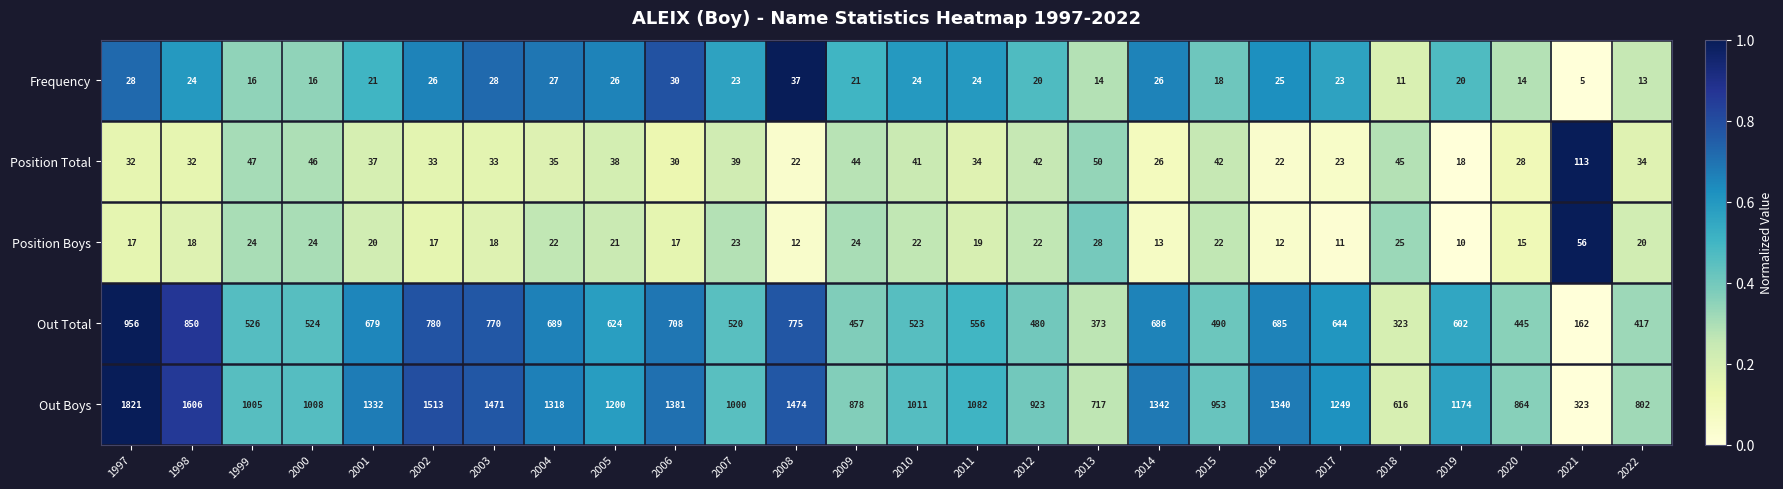

What is the total value across all series at 2020?

1366